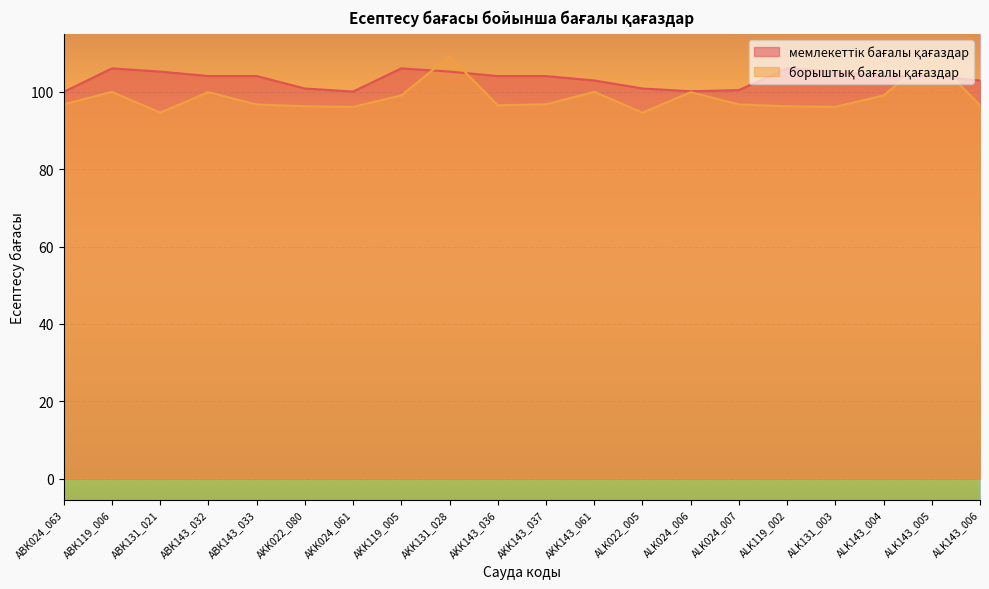

Reading left to right, list all the values displayed in this chart.

мемлекеттік бағалы қағаздар: ABK024_063=100.0	ABK119_006=106.1	ABK131_021=105.3	ABK143_032=104.1	ABK143_033=104.1	AKK022_080=100.9	AKK024_061=100.1	AKK119_005=106.1	AKK131_028=105.3	AKK143_036=104.1	AKK143_037=104.1	AKK143_061=103.0	ALK022_005=100.9	ALK024_006=100.2	ALK024_007=100.5	ALK119_002=106.1	ALK131_003=105.3	ALK143_004=104.1	ALK143_005=104.1	ALK143_006=103.0
борыштық бағалы қағаздар: ABK024_063=96.8	ABK119_006=100.0	ABK131_021=94.6	ABK143_032=99.9	ABK143_033=96.8	AKK022_080=96.3	AKK024_061=96.1	AKK119_005=99.1	AKK131_028=109.2	AKK143_036=96.5	AKK143_037=96.8	AKK143_061=100.0	ALK022_005=94.6	ALK024_006=99.9	ALK024_007=96.8	ALK119_002=96.3	ALK131_003=96.1	ALK143_004=99.1	ALK143_005=109.2	ALK143_006=96.5